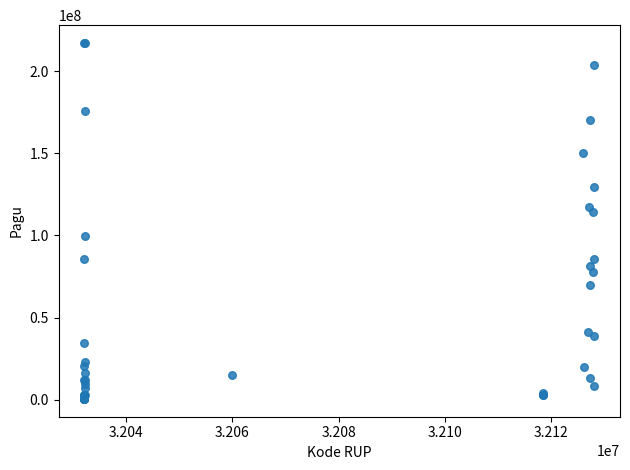

What Y value in the scatter plot is closest to 108830000?

114296000